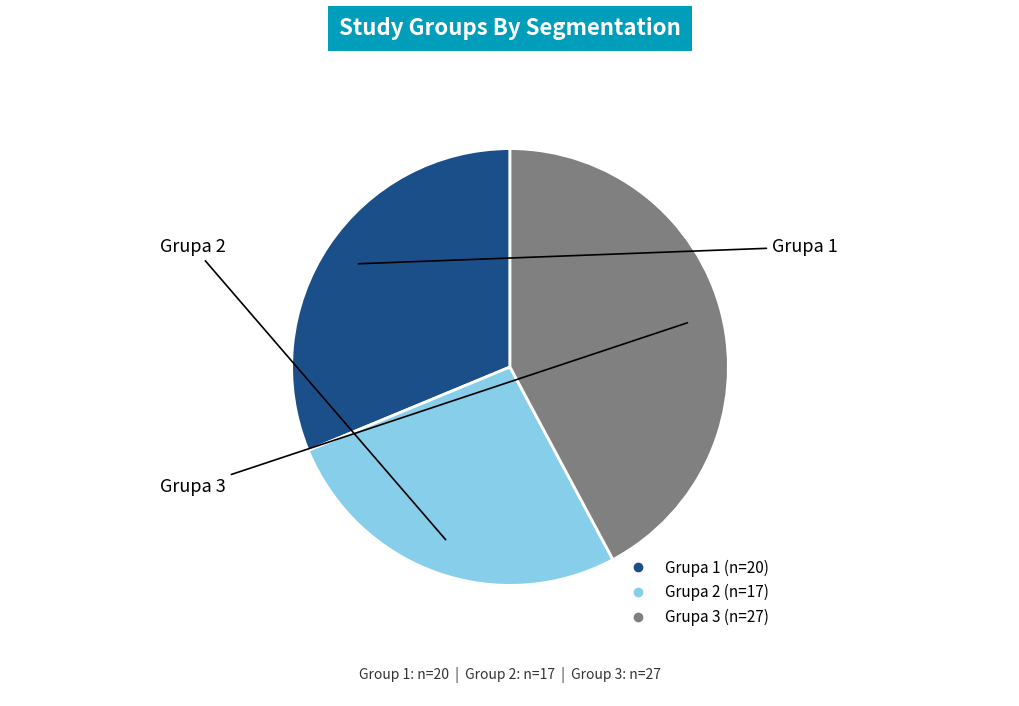

What is the smallest slice in the pie chart?

Grupa 2